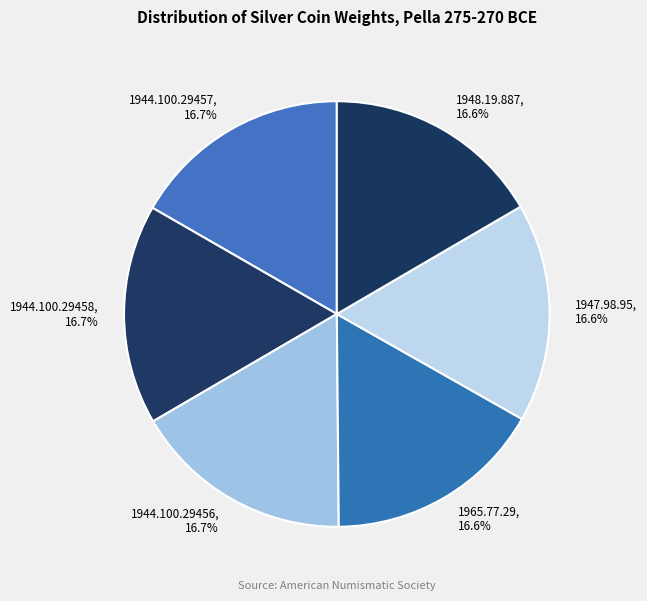

True or false: 1944.100.29456 accounts for 17% of the total.

True